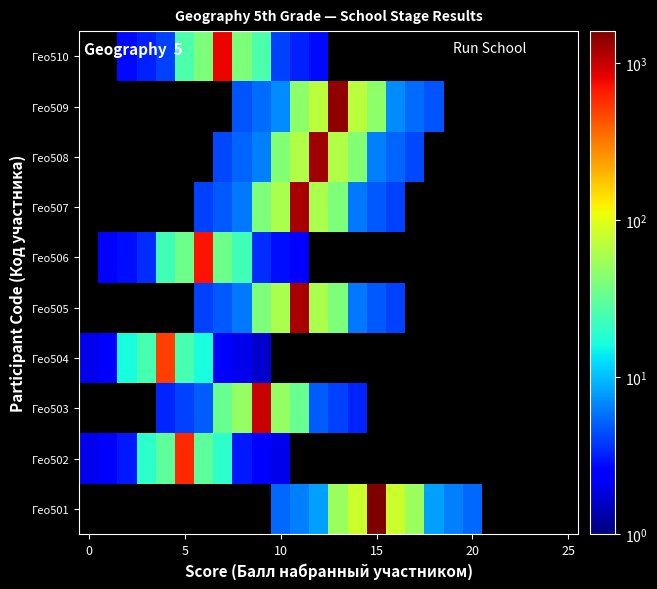

At which category does the chart reach its peak across all series?

15